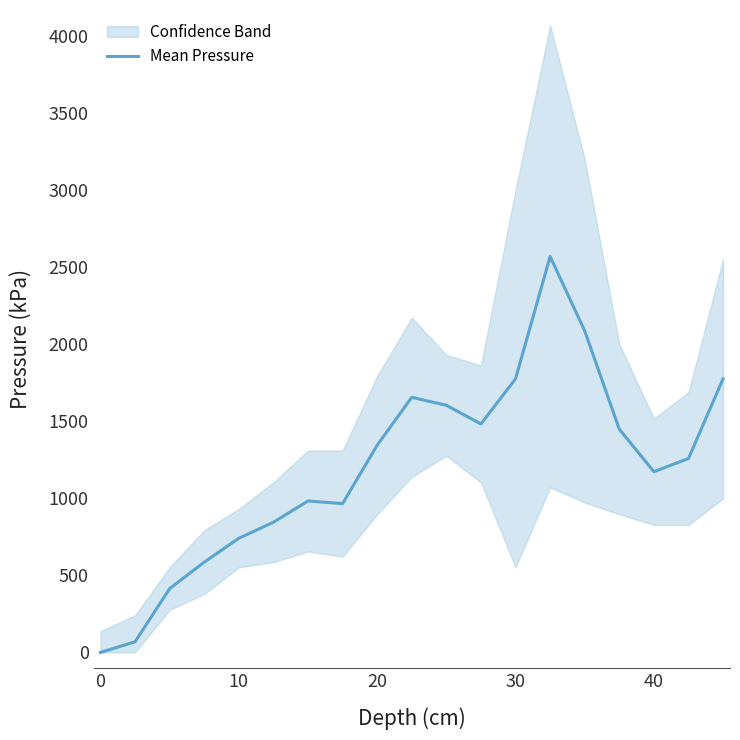

How many values are above zero?

18